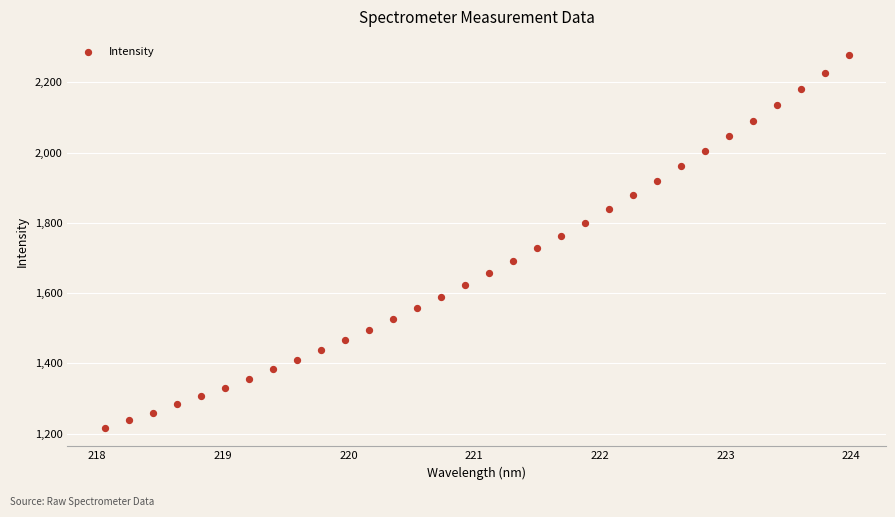

What is the range of Y values (max minus min)?

1059.8